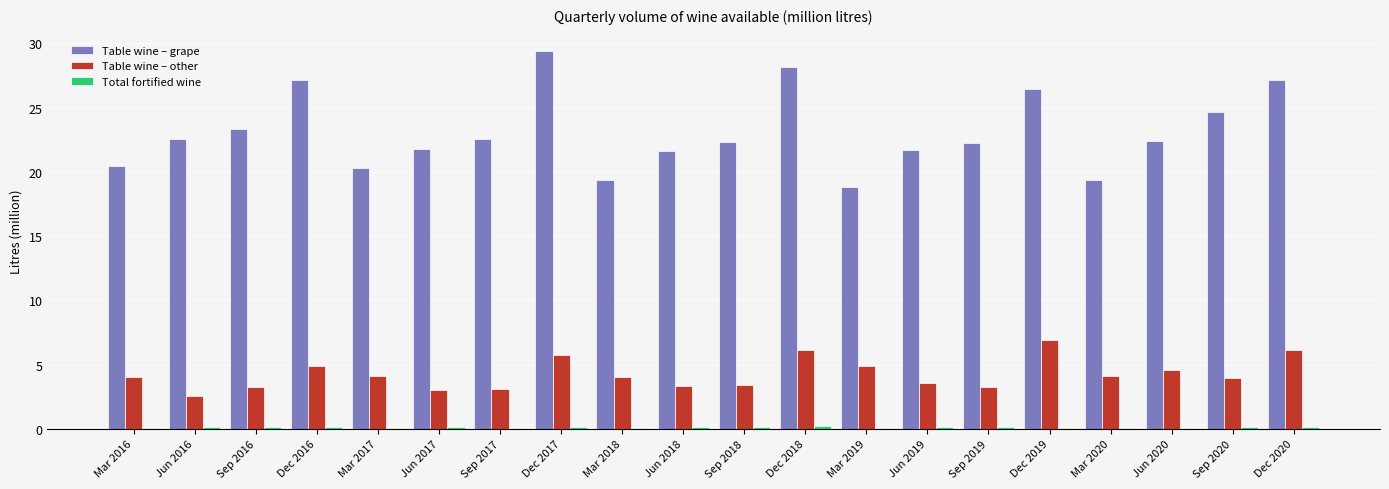

How many categories are shown in the chart?

20